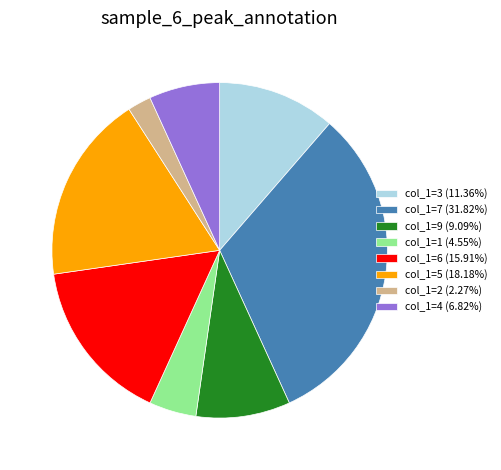

Is the sum of col_1=2 (2.27%) and col_1=1 (4.55%) greater than half?

No